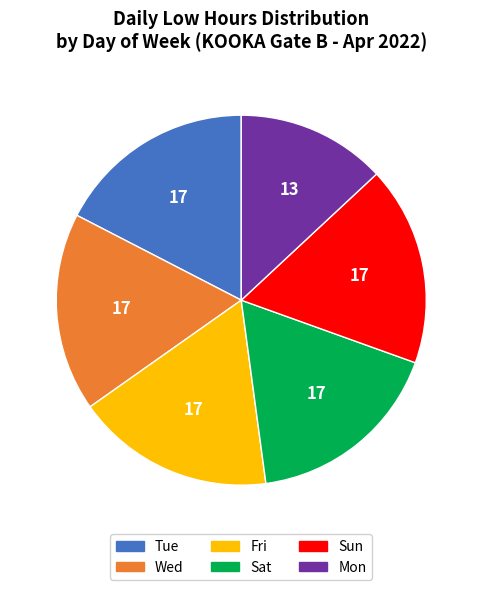

How many segments does this pie chart have?

6